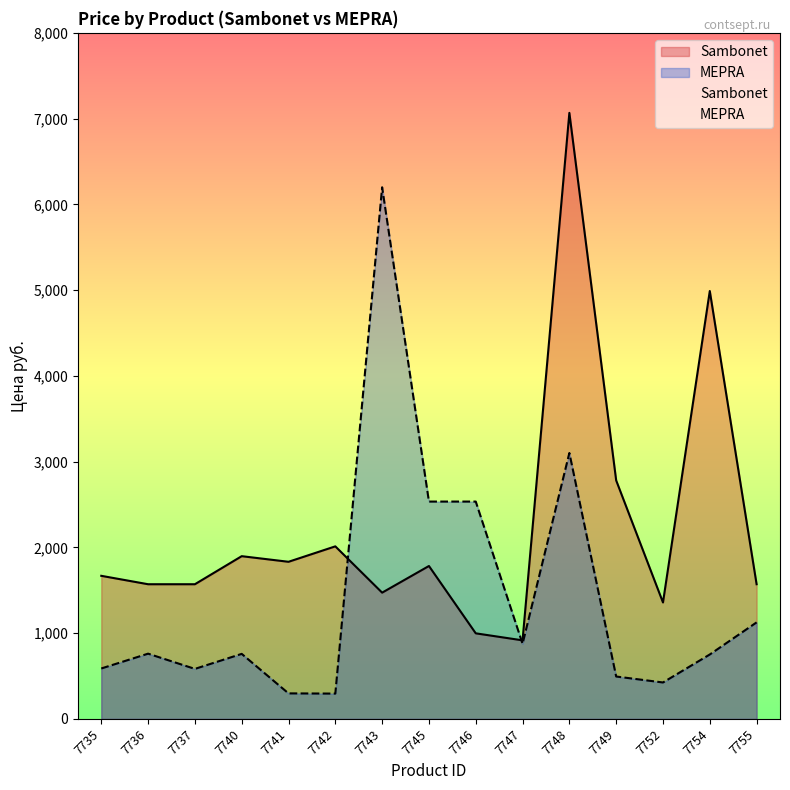

What is the sum of all Sambonet values?

33486.4